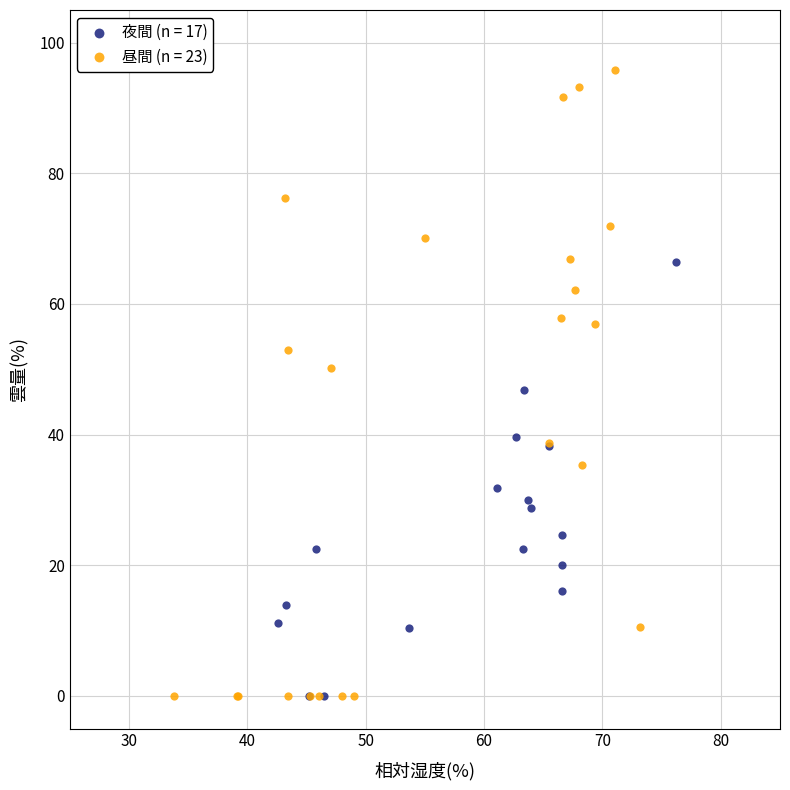

Which series has the largest Y range (max minus min)?

昼間 (n = 23)